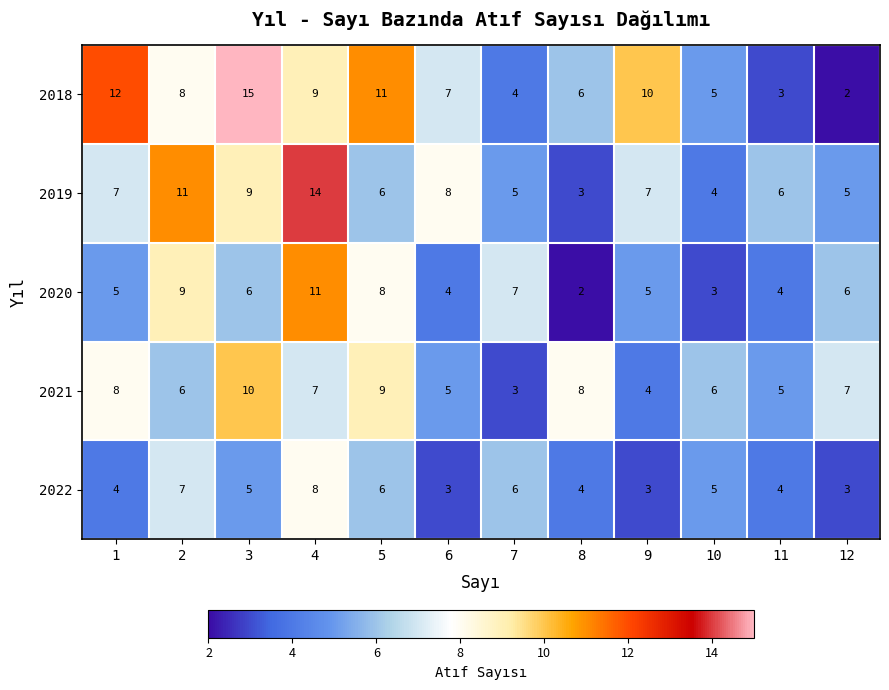

Which series has the largest total across all categories?

2018